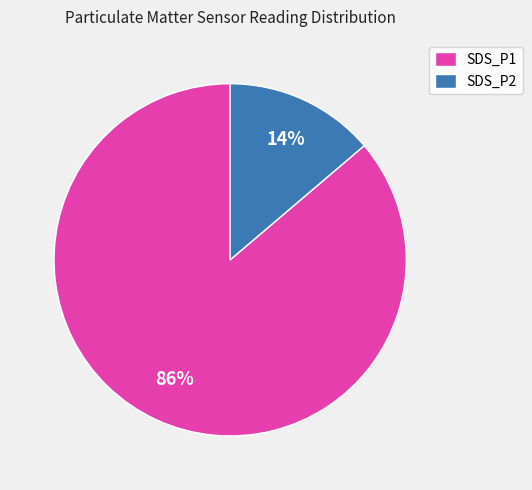

Is it true that SDS_P1 is 86% of the pie?

True